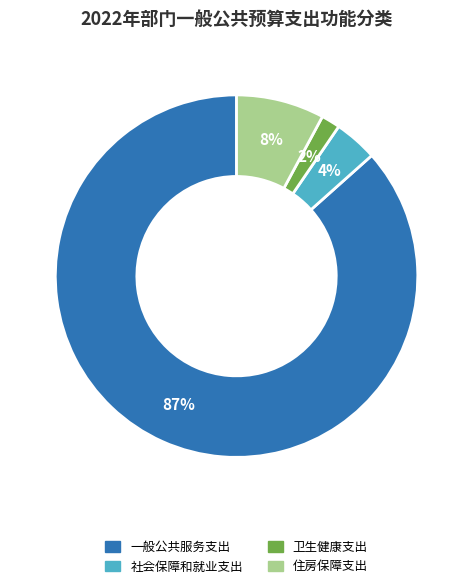

To the nearest percent, what is the average slice percentage?

25%